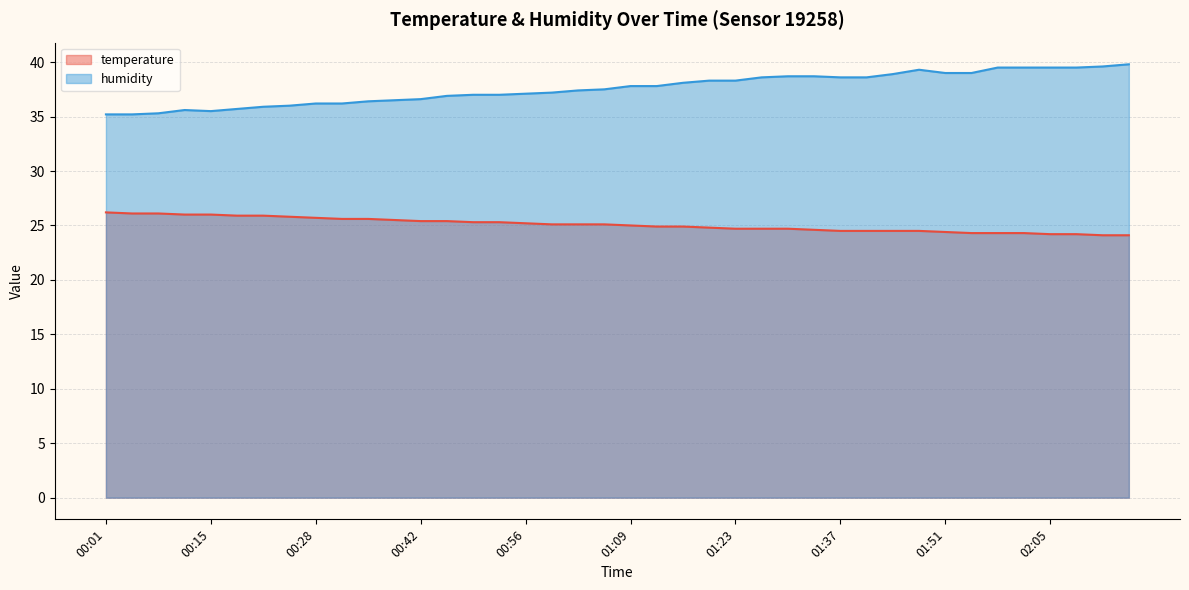

List the series in order of their peak value, highest first.

humidity, temperature